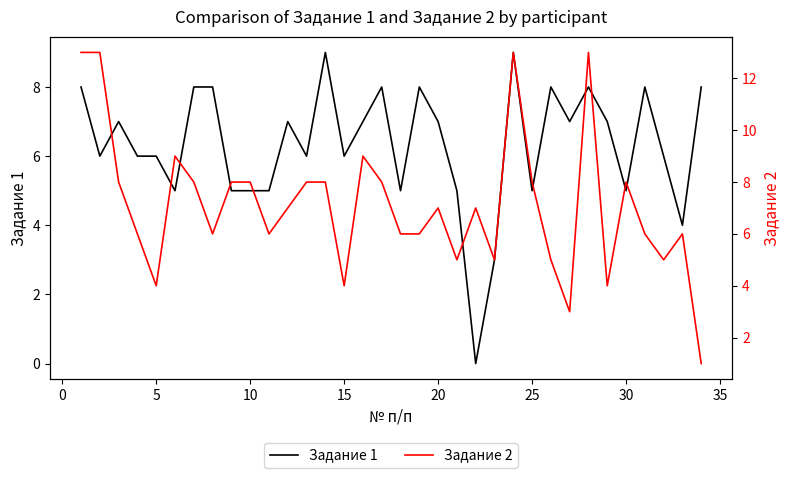

True or false: Задание 2 and Задание 1 cross at least once.

True